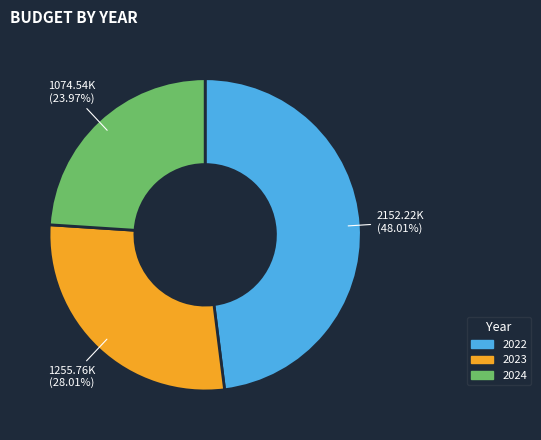

Is there any slice that represents more than half of the pie?

No